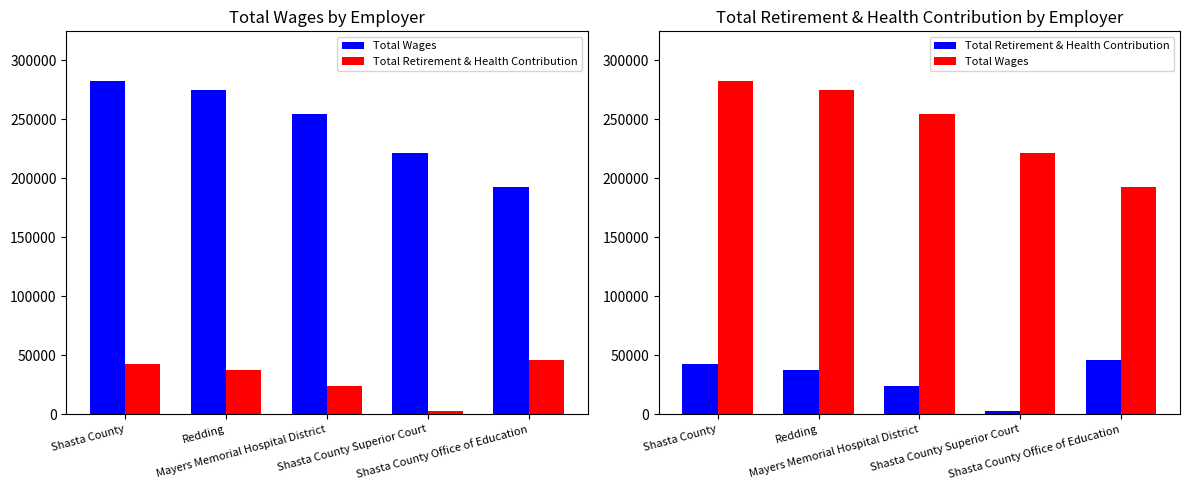

Reading left to right, what are all the values shown in this chart?

Total Wages: 282291	274813	254409	221827	192253
Total Retirement & Health Contribution: 42480	37123	23950	2319	46080